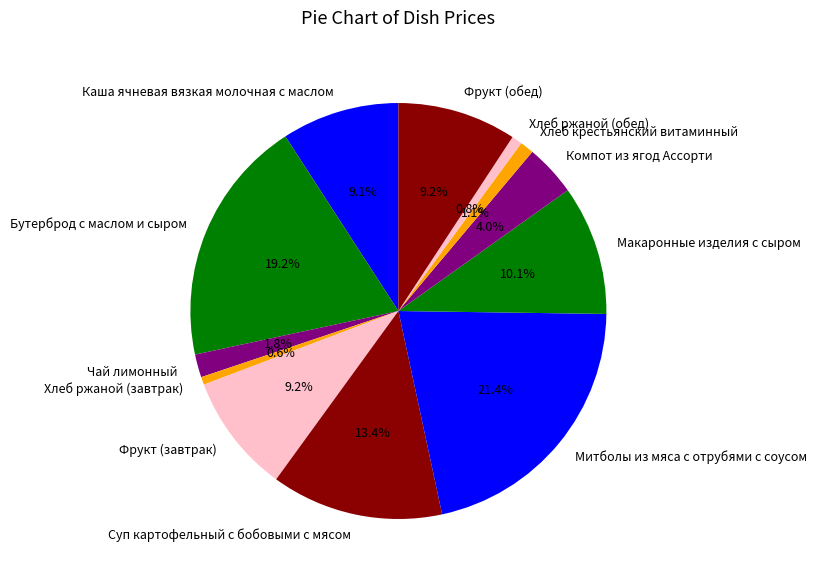

Combined, what portion of the pie is Митболы из мяса с отрубями с соусом and Каша ячневая вязкая молочная с маслом?

30.5%